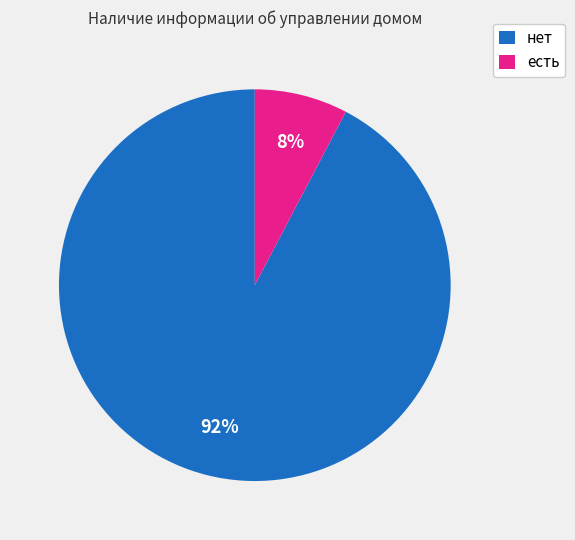

Do нет and есть together represent more than half of the pie?

Yes